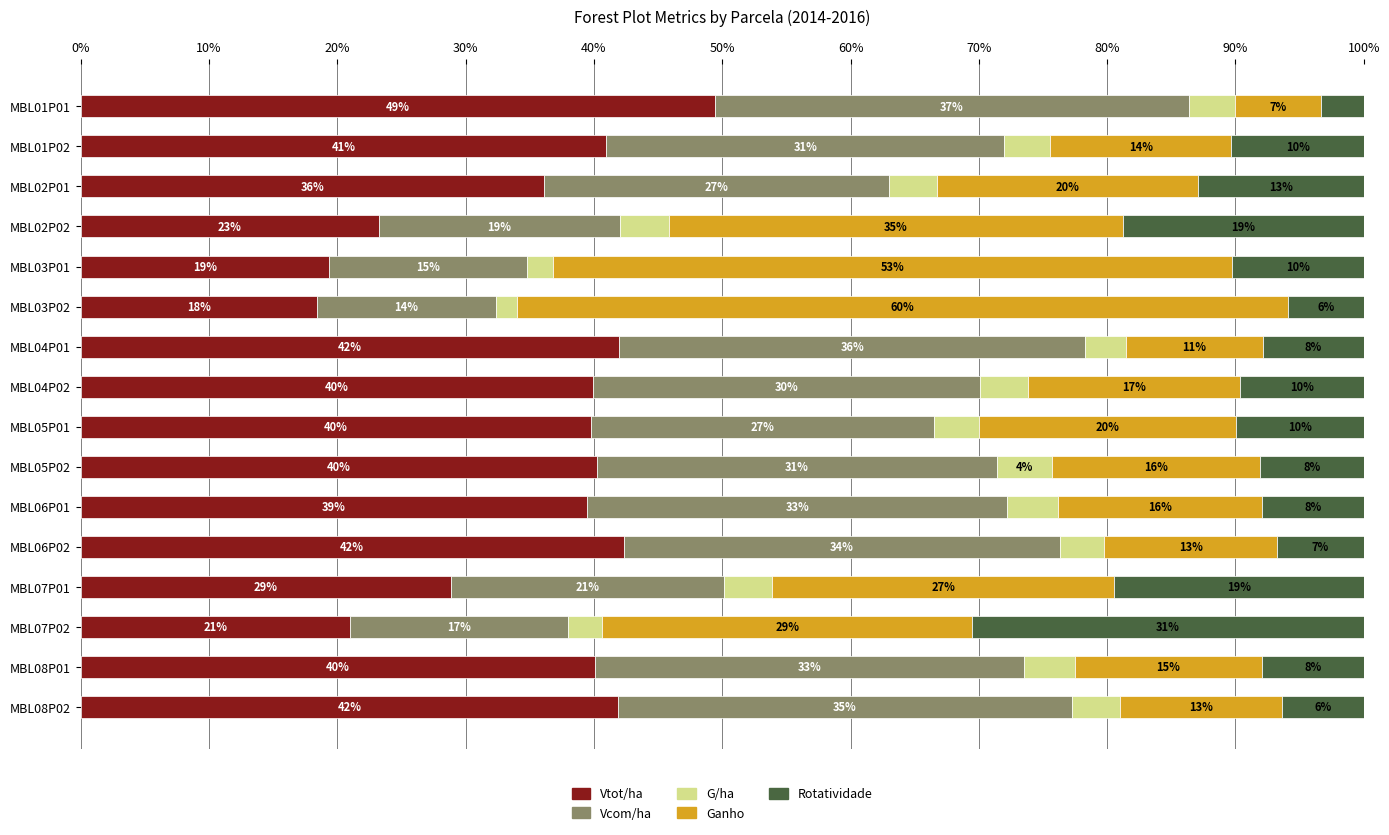

What is the total value across all series at MBL06P01?

100.0